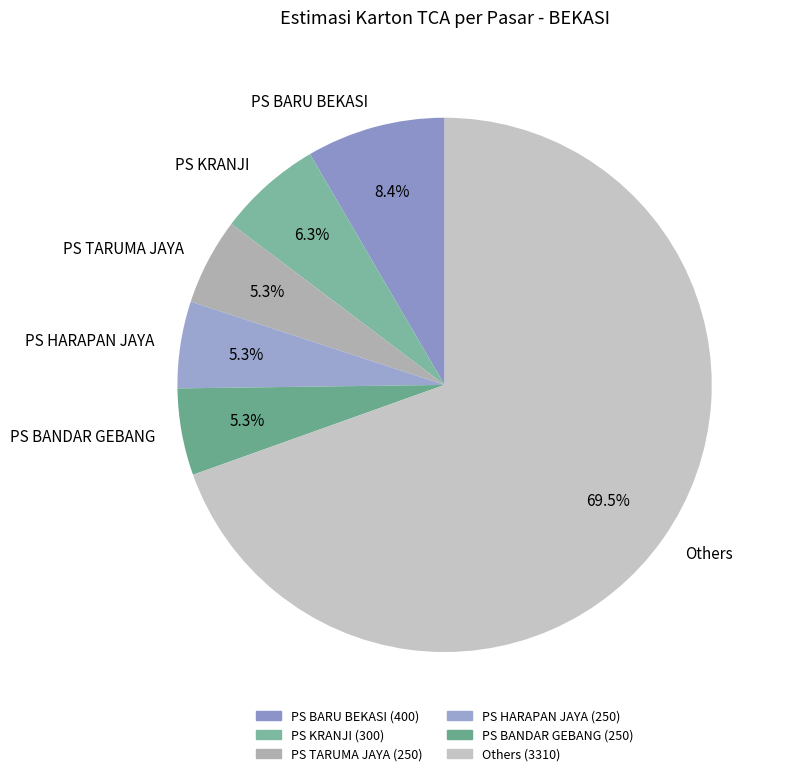

Which slice represents more than half of the pie?

Others